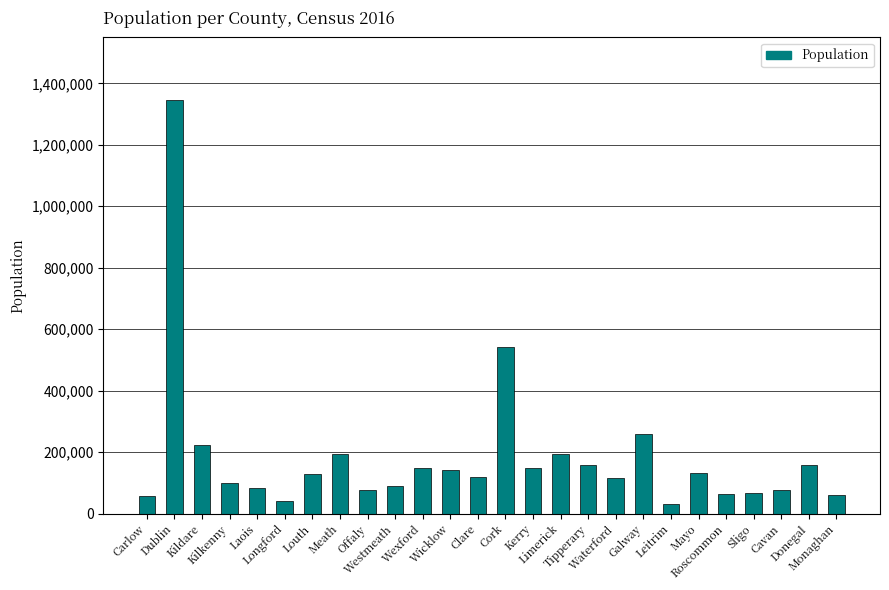

What is the sum of all values?

4761865